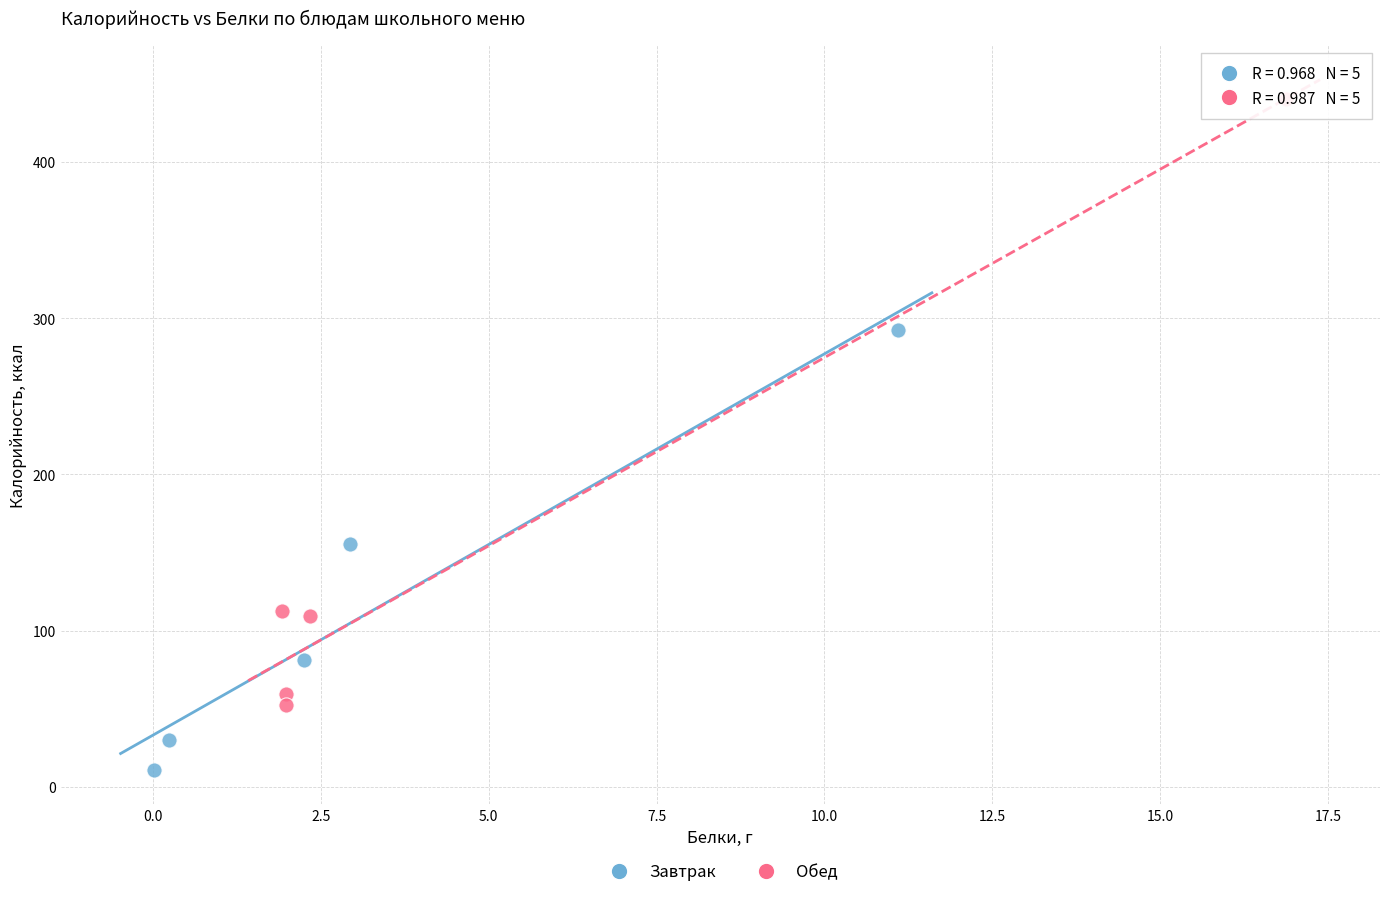

Which series contains the highest Y value?

Обед